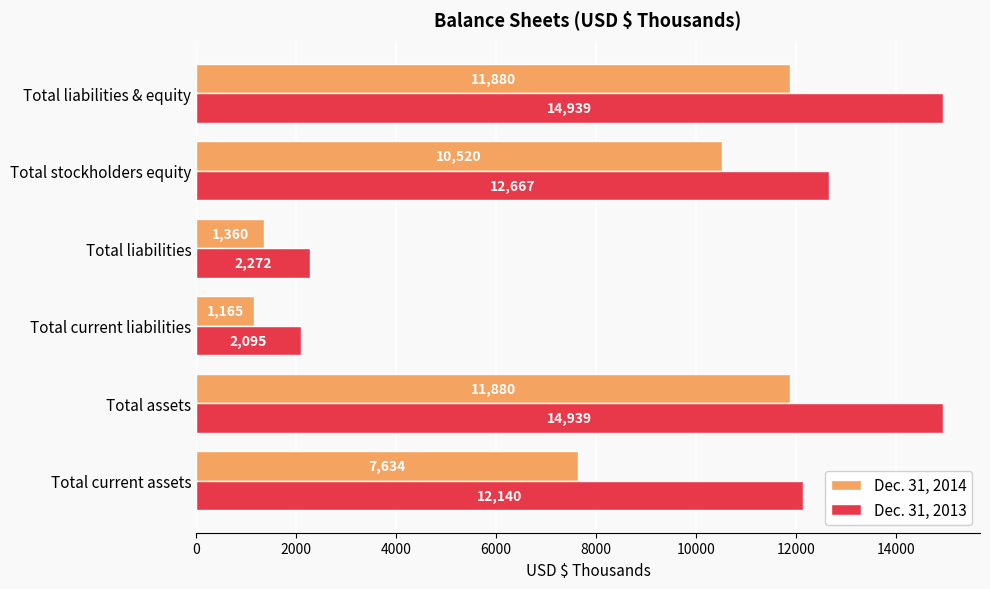

List the series in order of their overall mean, highest first.

Dec. 31, 2013, Dec. 31, 2014